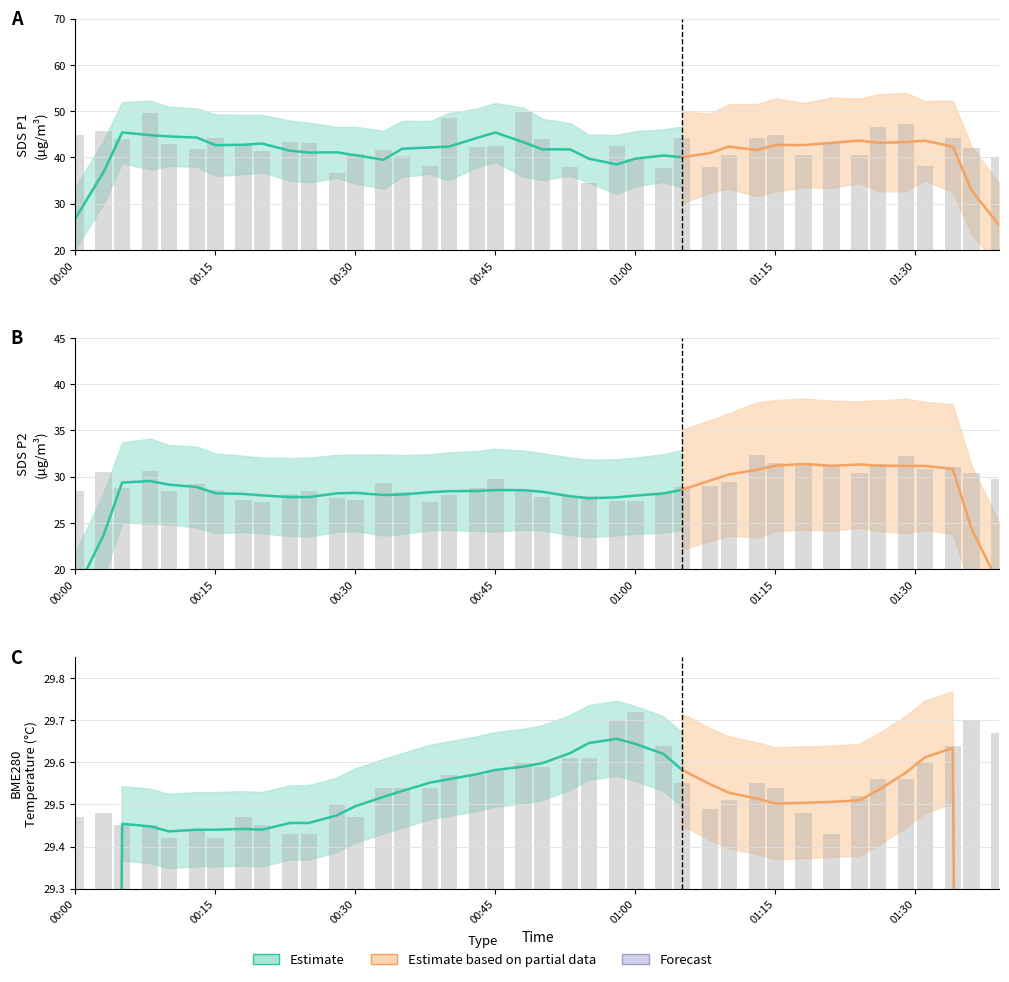

At 01:00, list the series in order from smallest to largest.

SDS_P2, BME280_temperature, SDS_P1